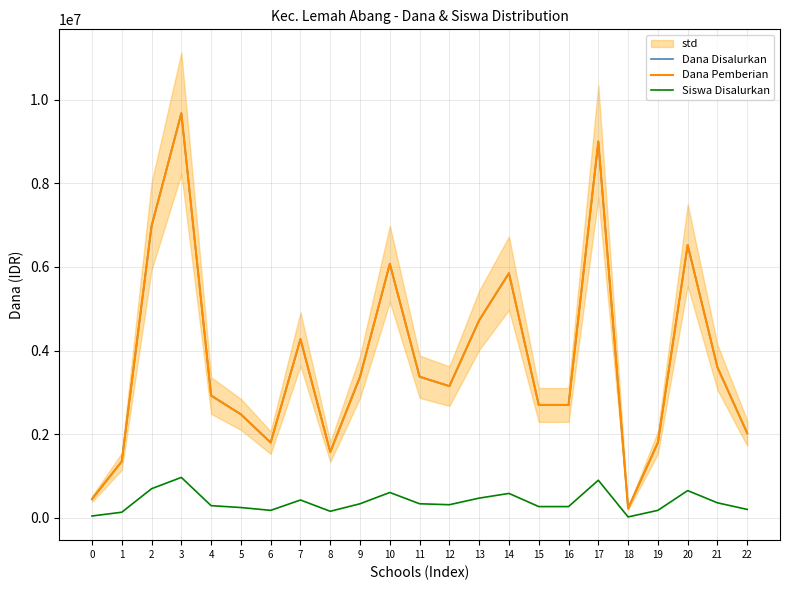

Count the number of data series in this chart.

3